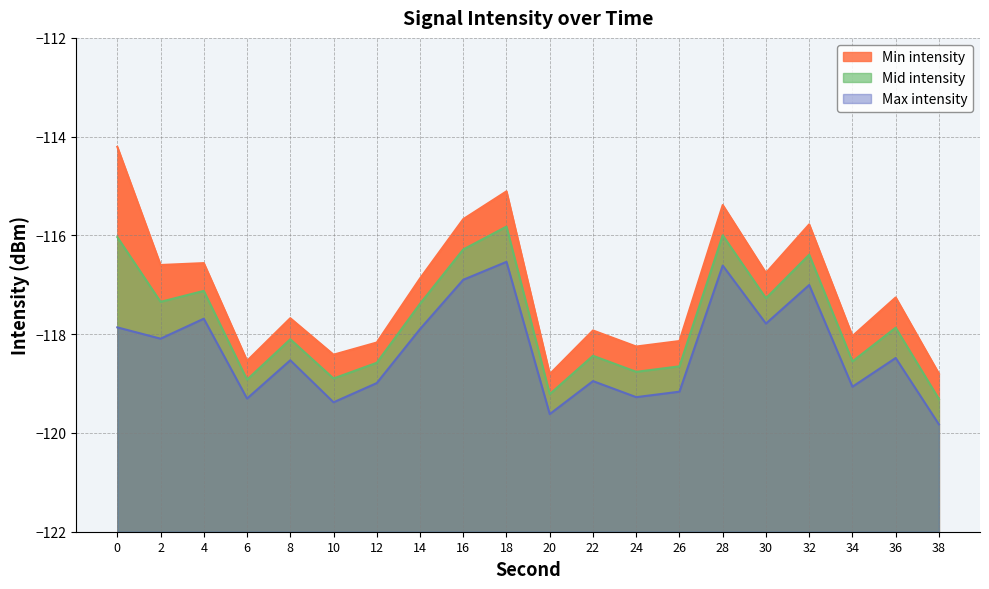

How many lines are shown in the chart?

3